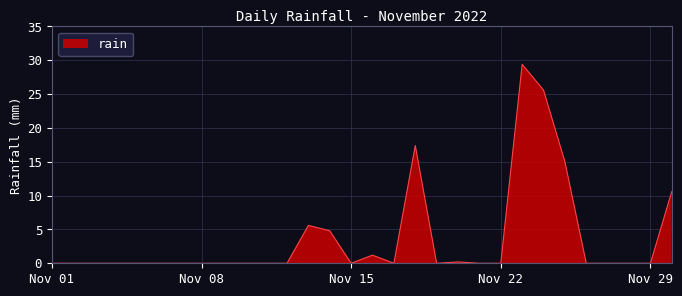

What is the maximum value shown in the chart?

29.4